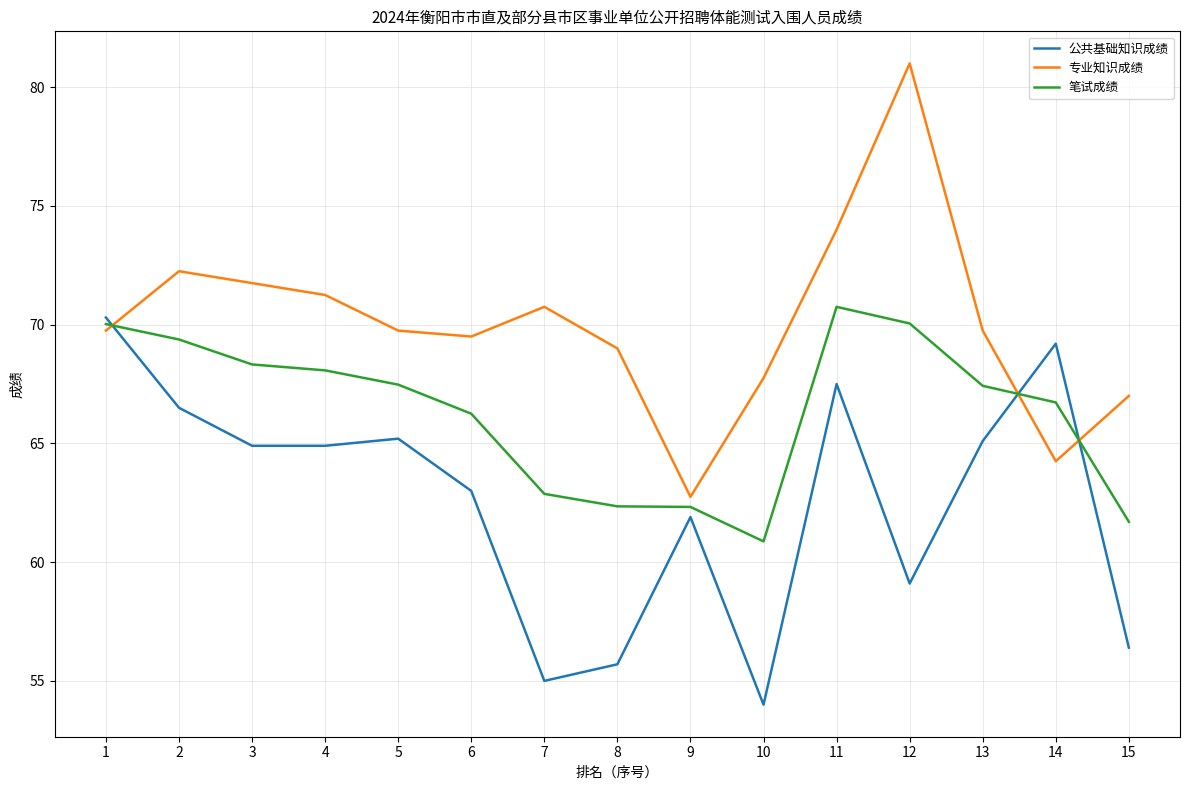

What is the difference between the maximum and minimum values in the 公共基础知识成绩 series?

16.3